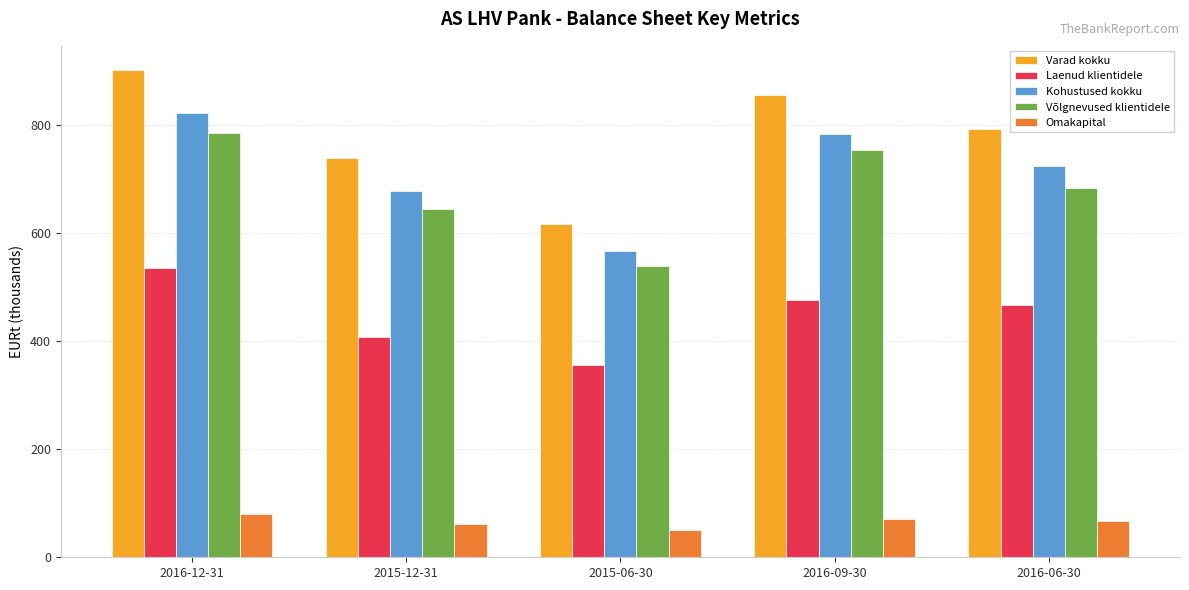

What is the smallest value displayed?

50.9